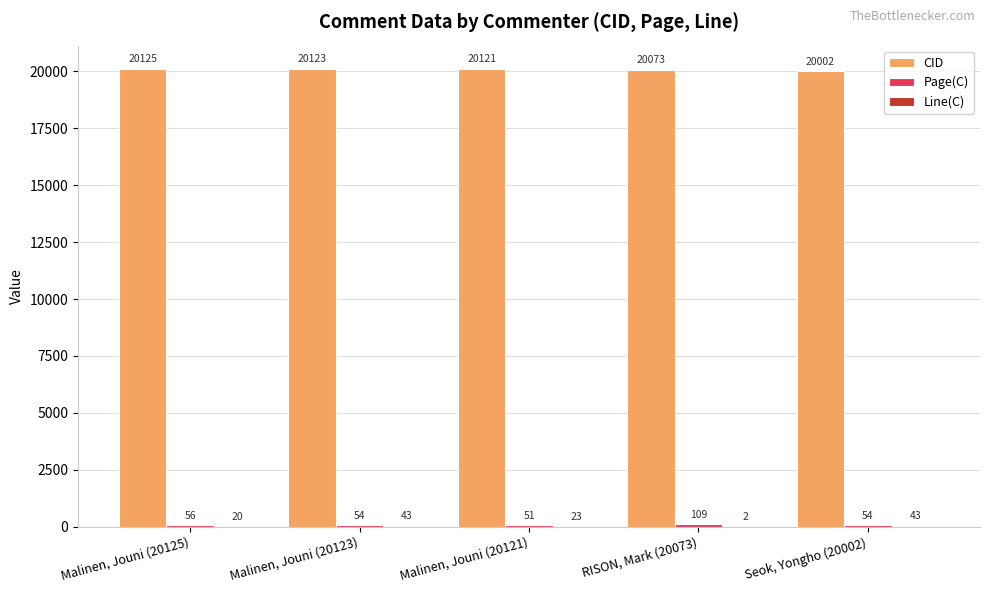

The value of CID at Malinen, Jouni (20121) is 20121. True or false?

True